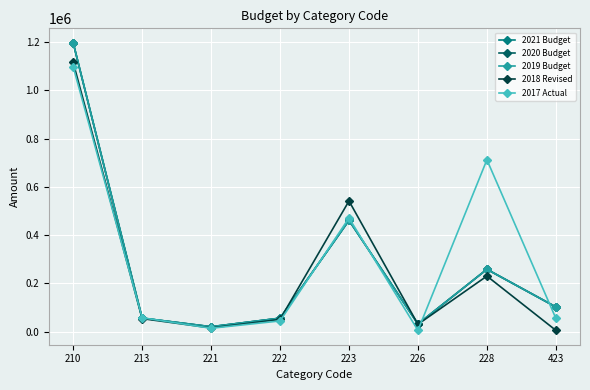

Does the chart have visible grid lines?

Yes